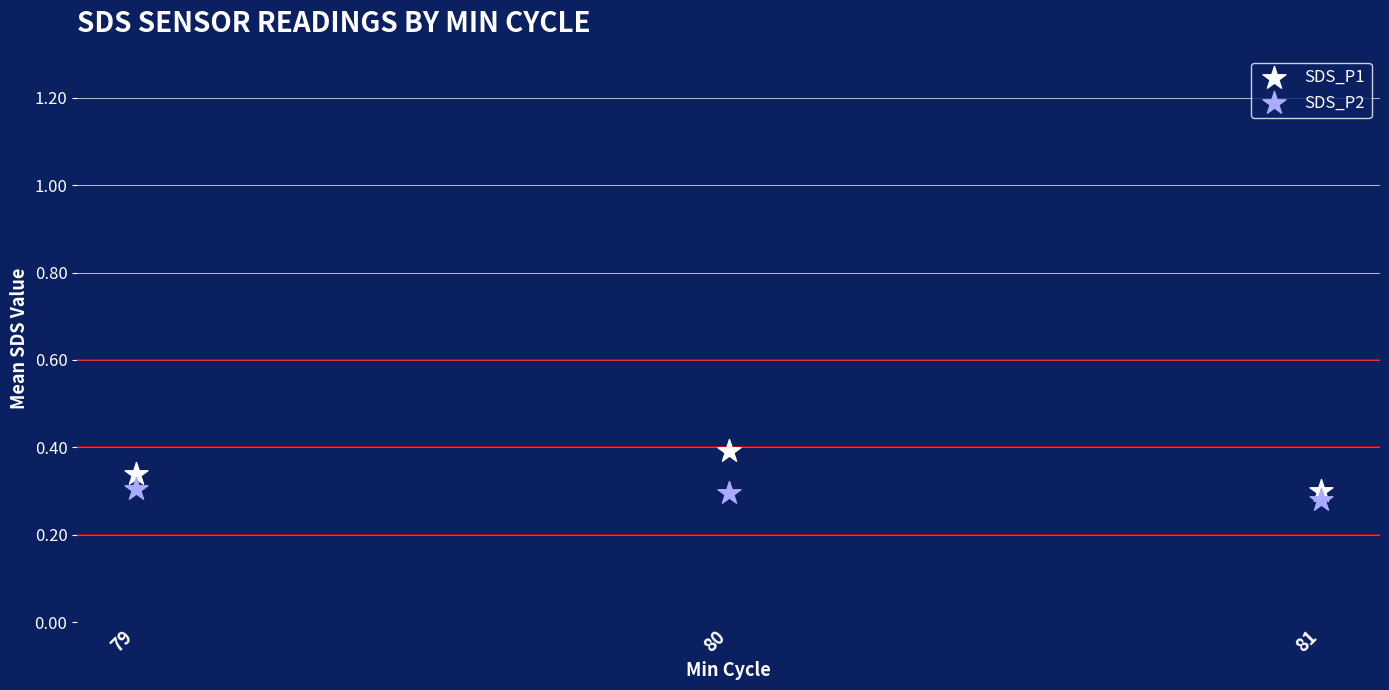

Which series contains the highest Y value?

SDS_P1